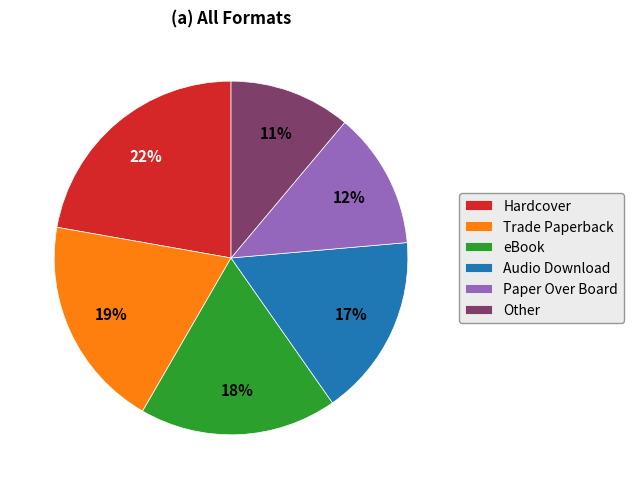

Which slice is the largest?

Hardcover